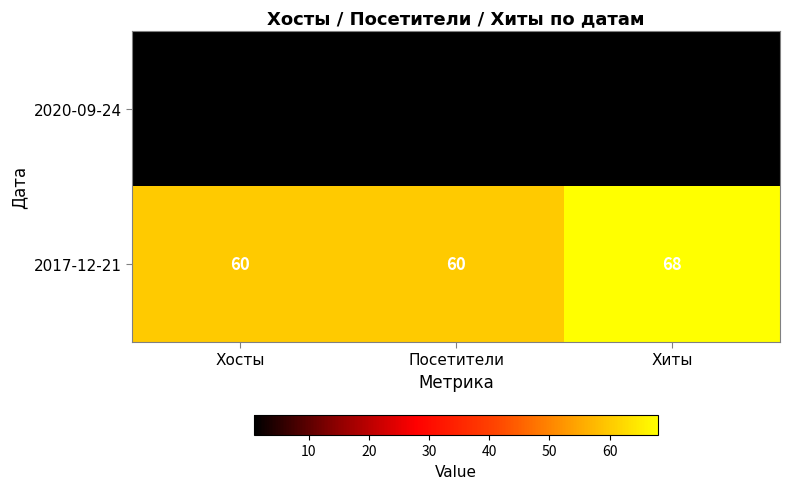

Rank the series at Хосты from highest to lowest value.

2017-12-21, 2020-09-24